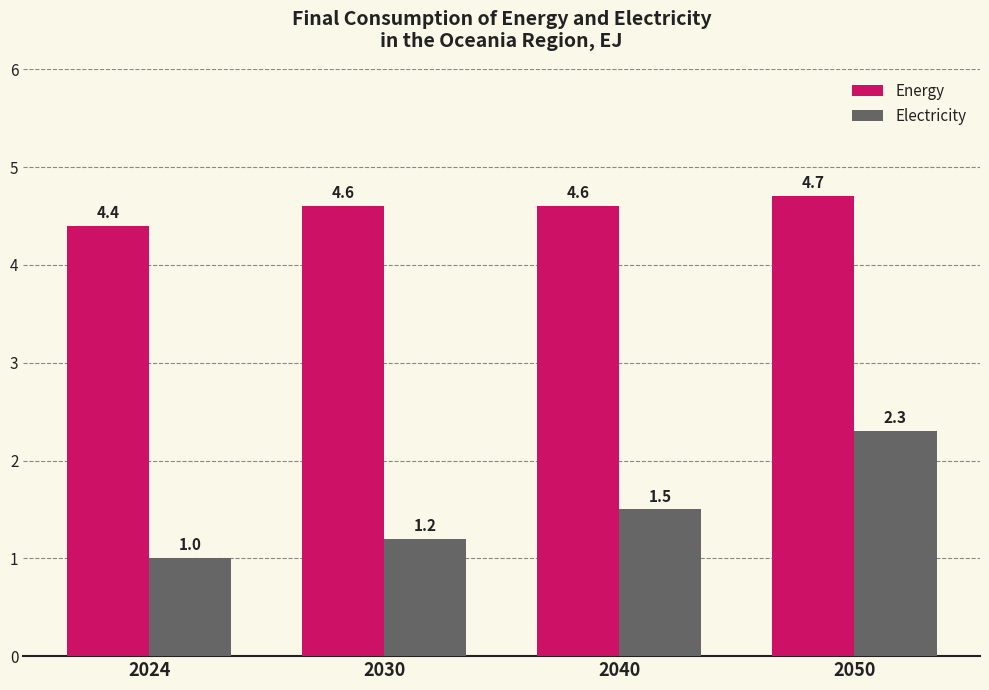

Rank the series at 2024 from highest to lowest value.

Energy, Electricity